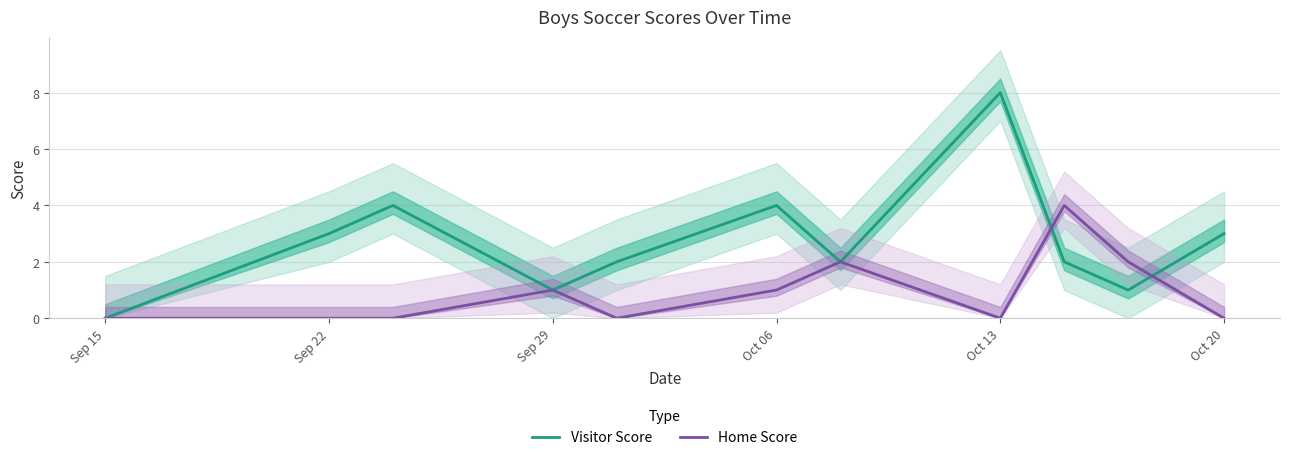

The Home Score series shows 1 at Oct 06. True or false?

True